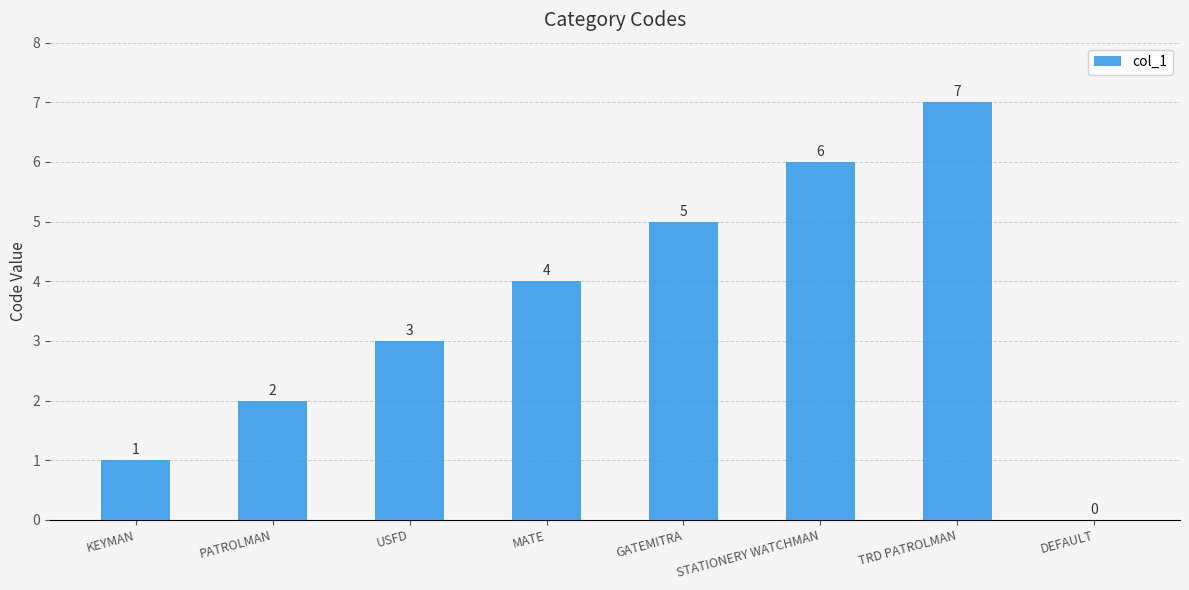

The chart shows a value of 3 at GATEMITRA. True or false?

False